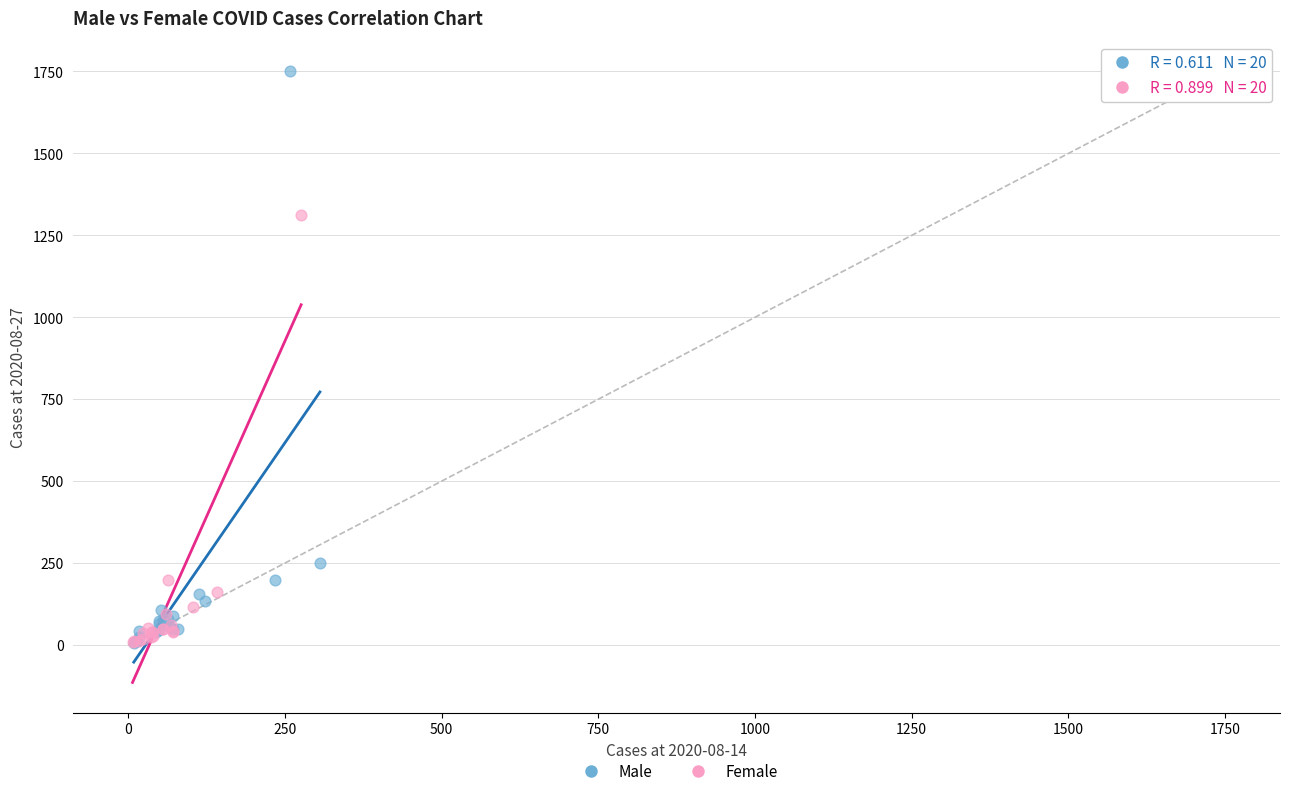

Which series has the largest Y range (max minus min)?

Male